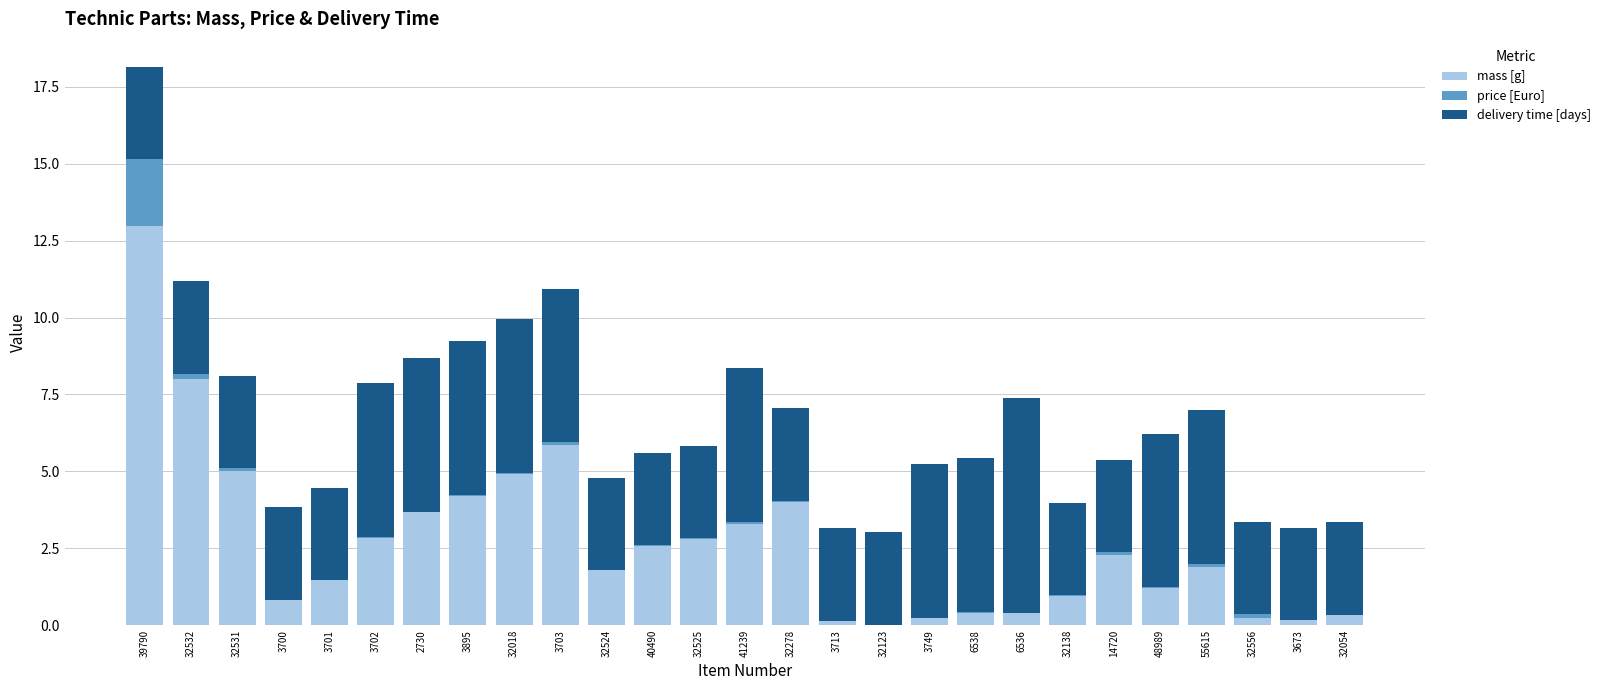

The mass [g] series shows 13.0 at 39790. True or false?

True